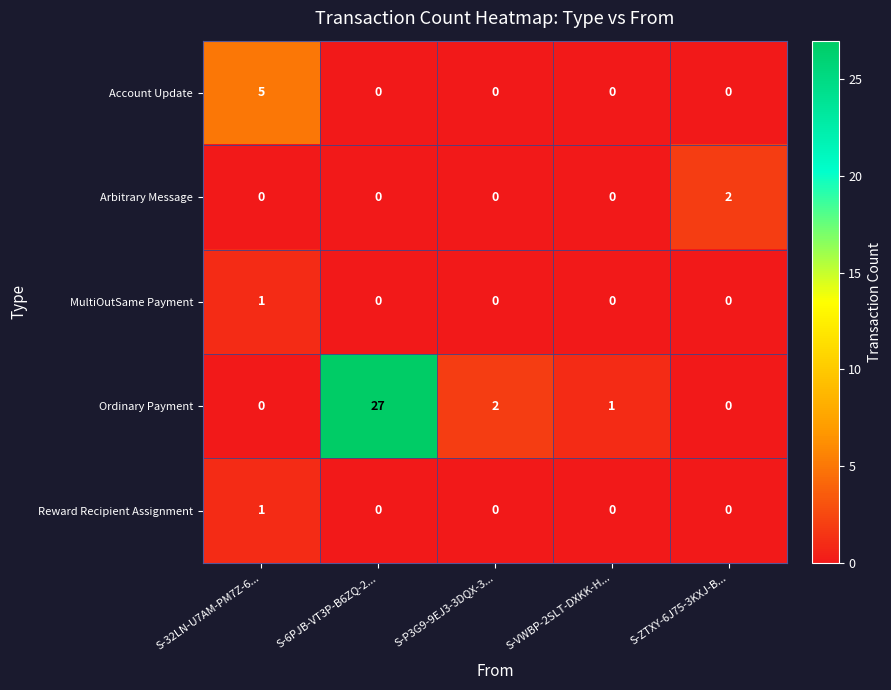

The value of Ordinary Payment at S-P3G9-9EJ3-3DQX-3... is 3. True or false?

False